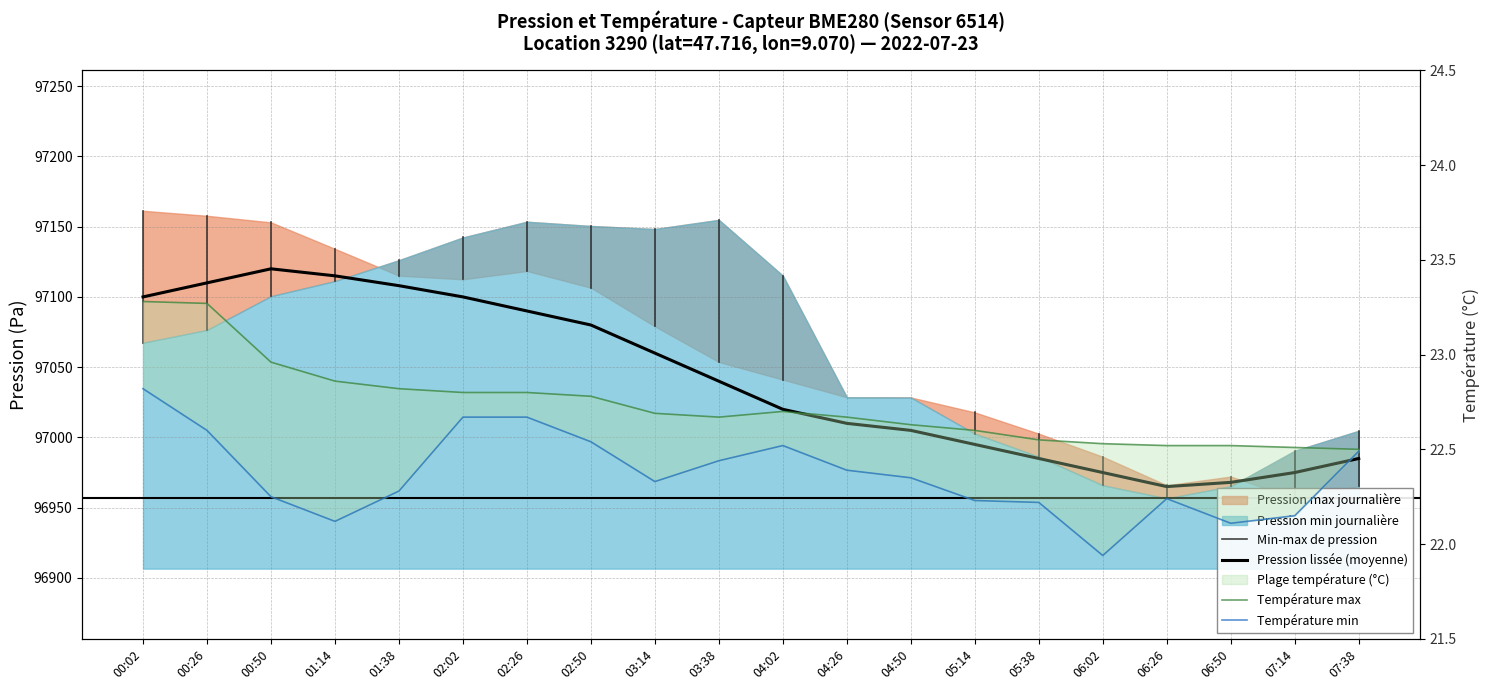

Is it true that temperature_min equals 14.7 at 07:38?

False